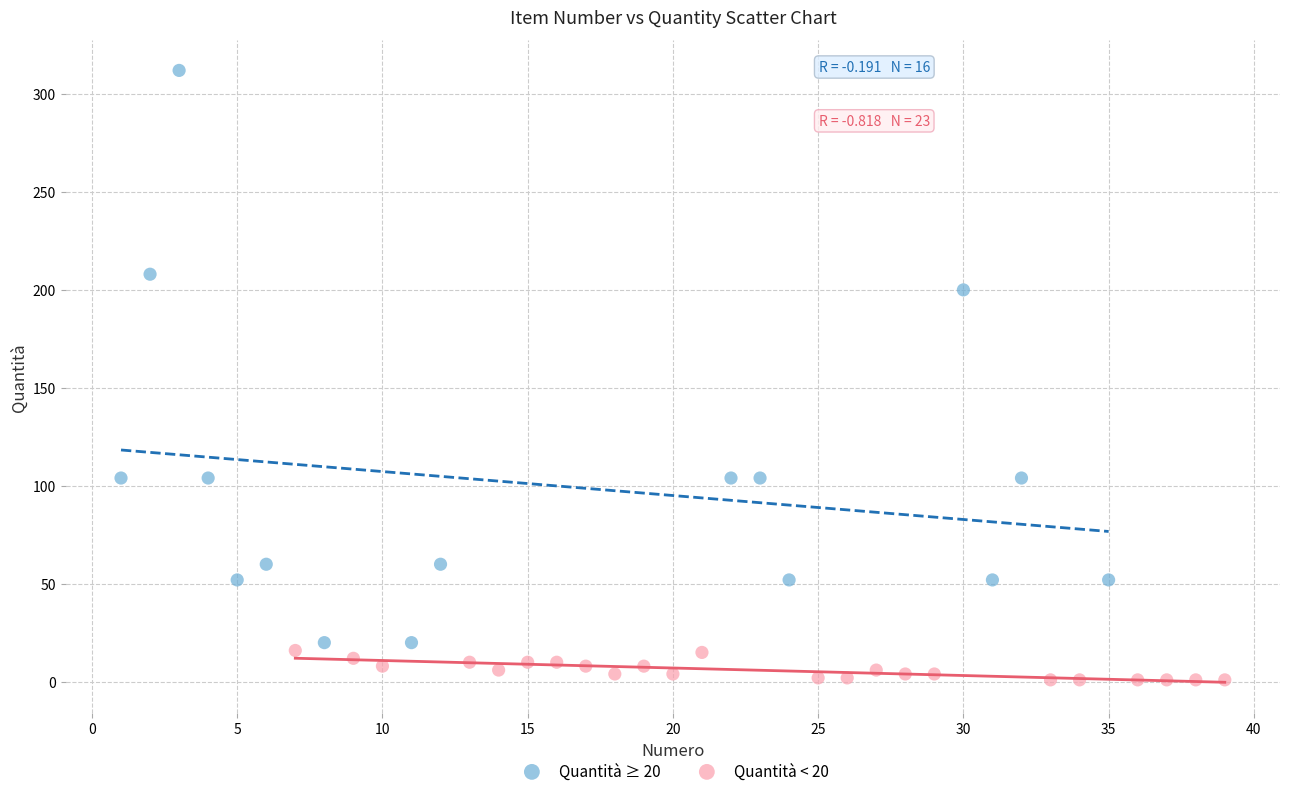

Which series has the largest Y range (max minus min)?

Quantità ≥ 20